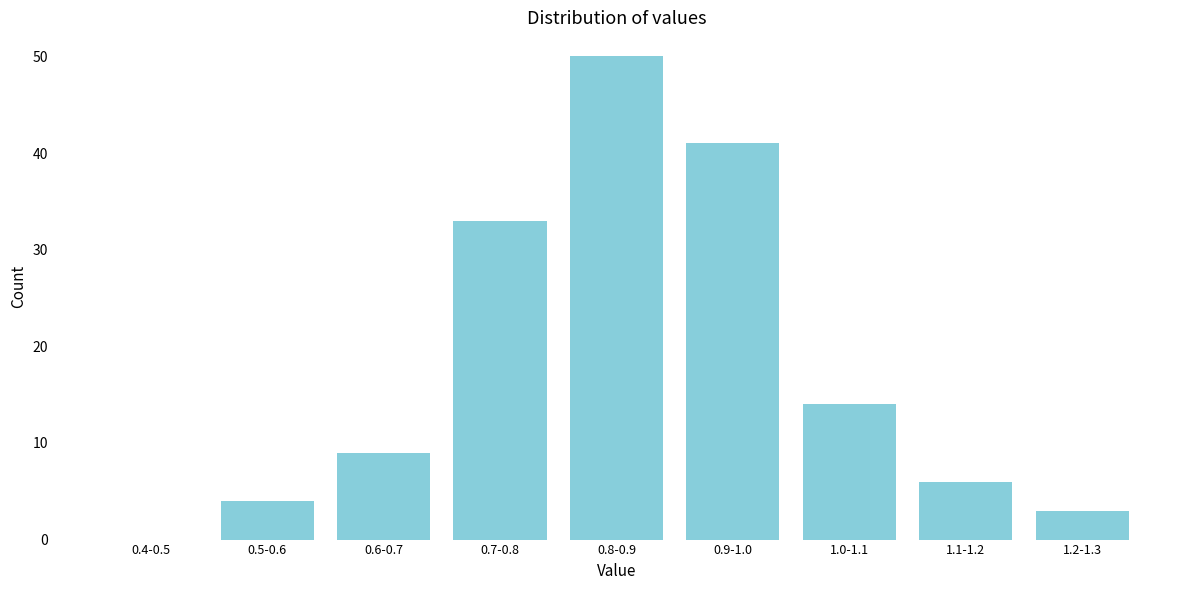

Reading left to right, what are all the values shown in this chart?

0.4-0.5=0	0.5-0.6=4	0.6-0.7=9	0.7-0.8=33	0.8-0.9=50	0.9-1.0=41	1.0-1.1=14	1.1-1.2=6	1.2-1.3=3